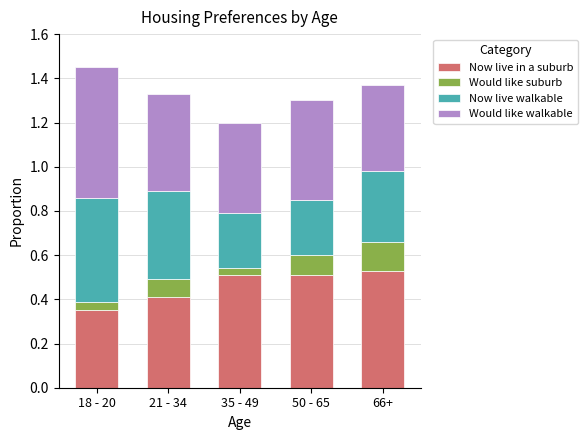

Where is Now live in a suburb nearest to the value 0?

18 - 20